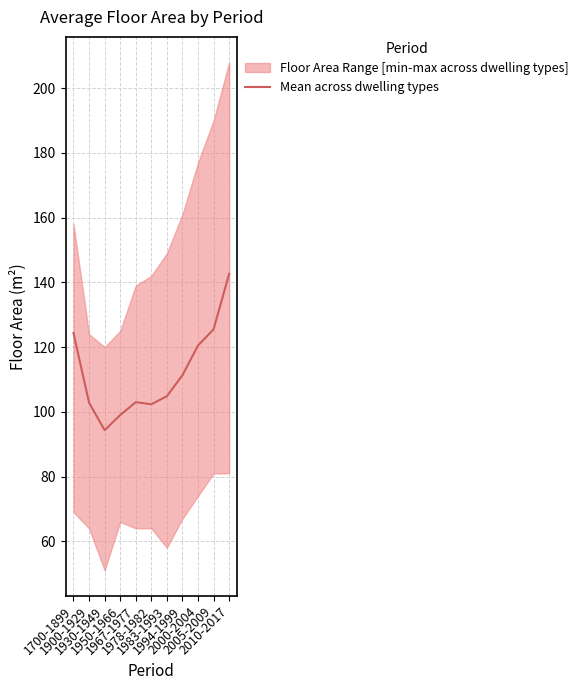

What is the minimum value shown in the chart?

94.3